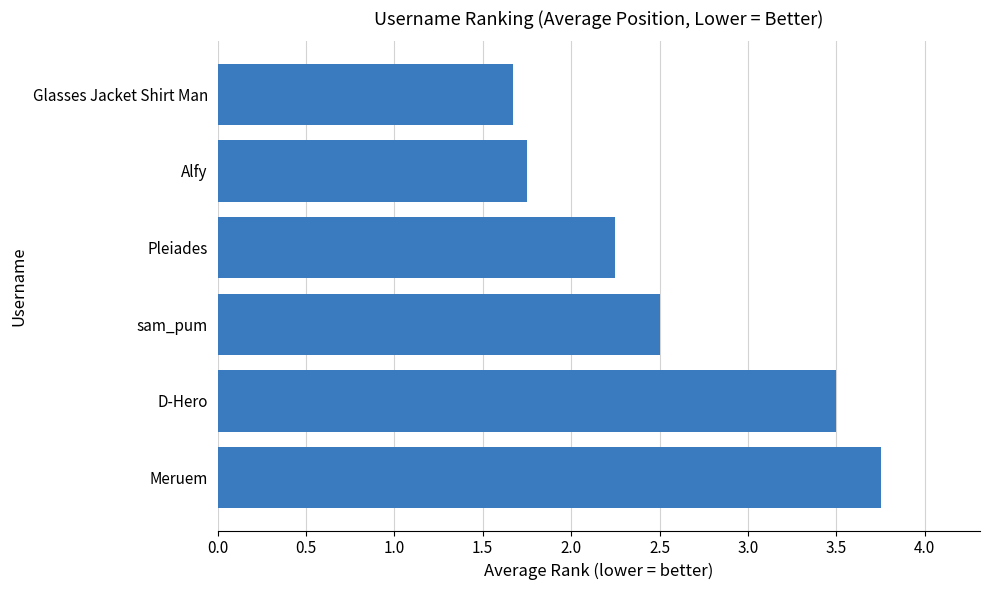

Approximately how many times larger is the value at Glasses Jacket Shirt Man compared to Alfy?

1.0